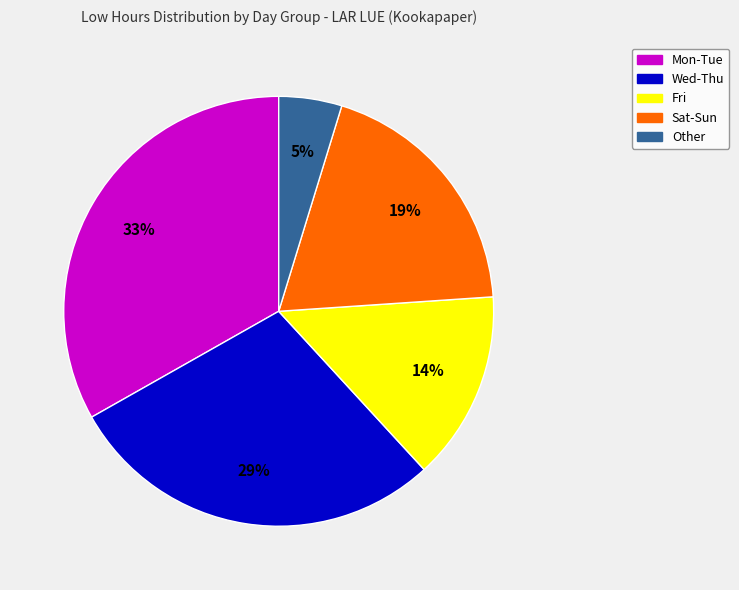

Does any single category account for the majority?

No